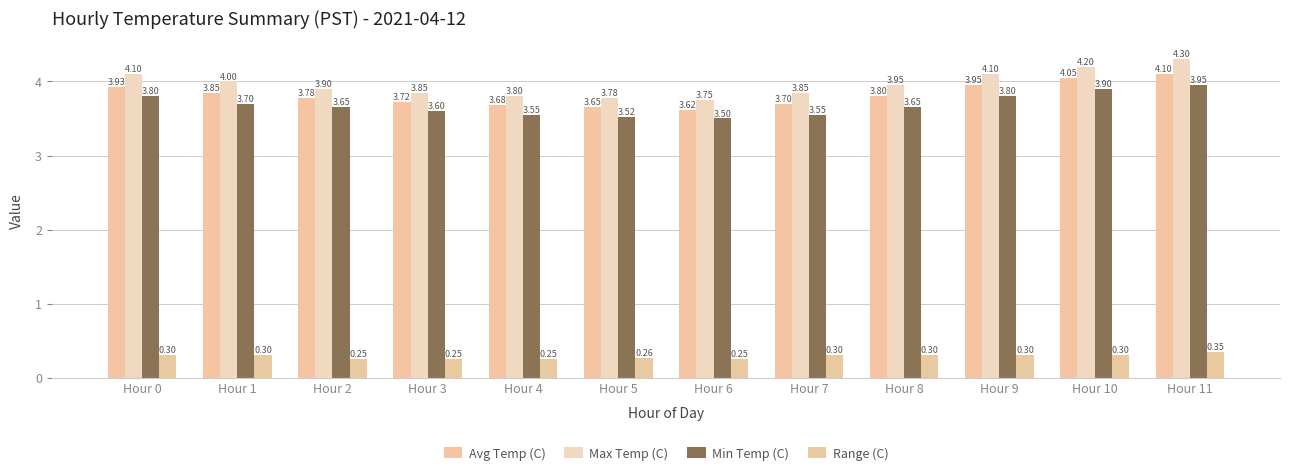

Rank the series at Hour 0 from highest to lowest value.

Max Temp (C), Avg Temp (C), Min Temp (C), Range (C)